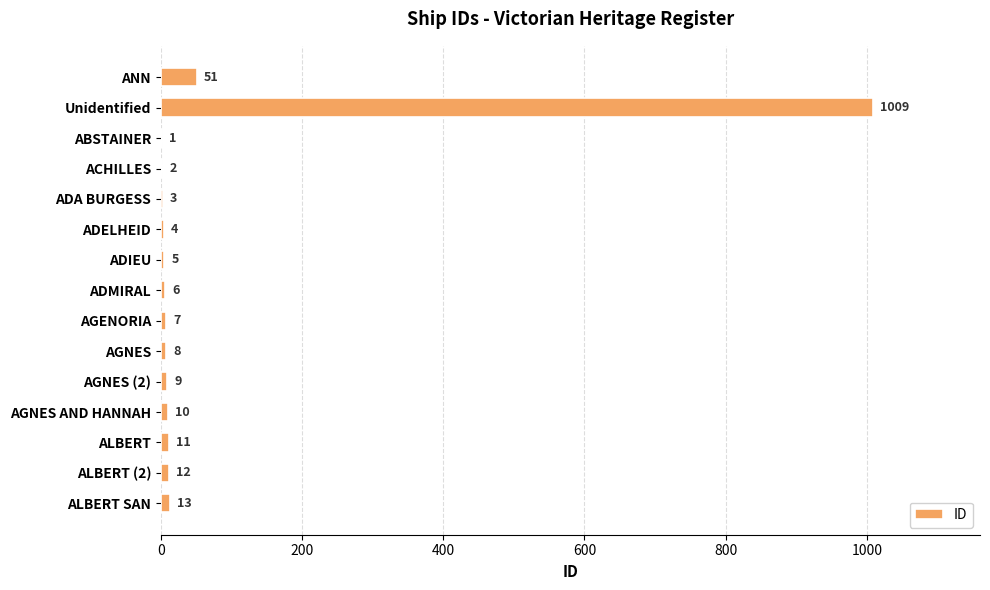

Which label corresponds to the largest value in the chart?

Unidentified